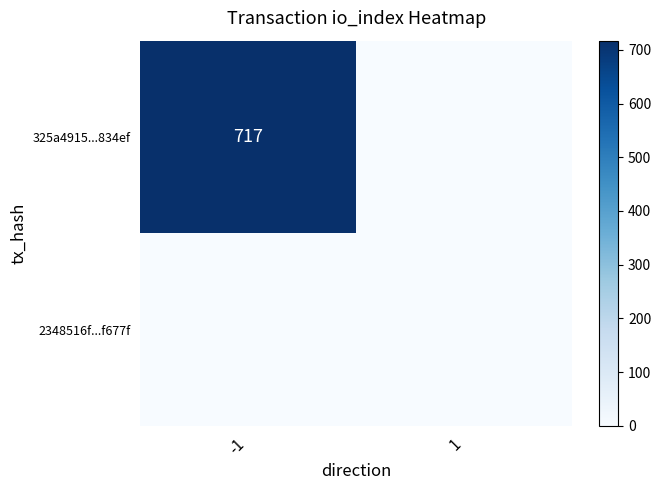

True or false: 325a4915...834ef has a value of 285 at -1.

False